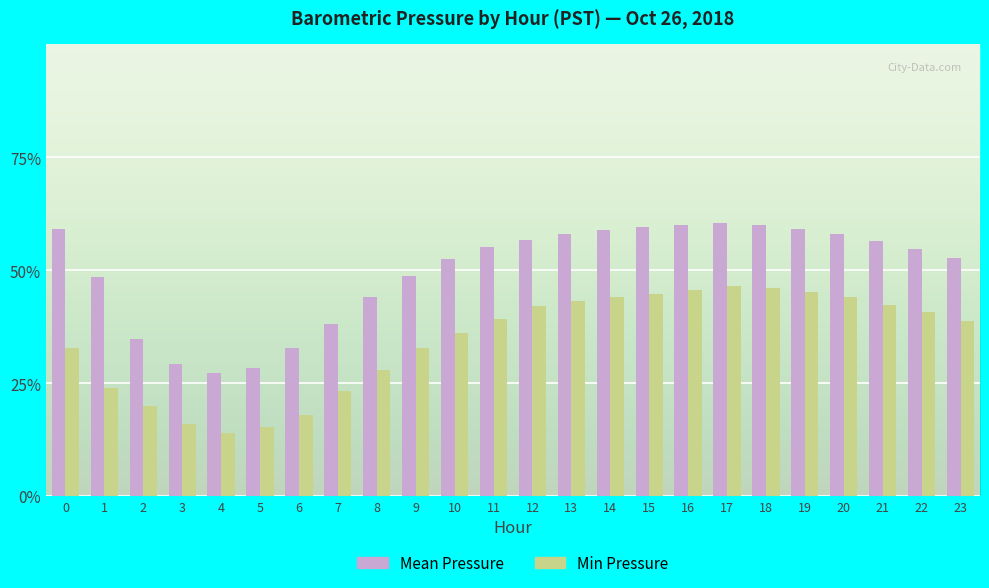

Which series has the widest spread of values?

Mean Pressure